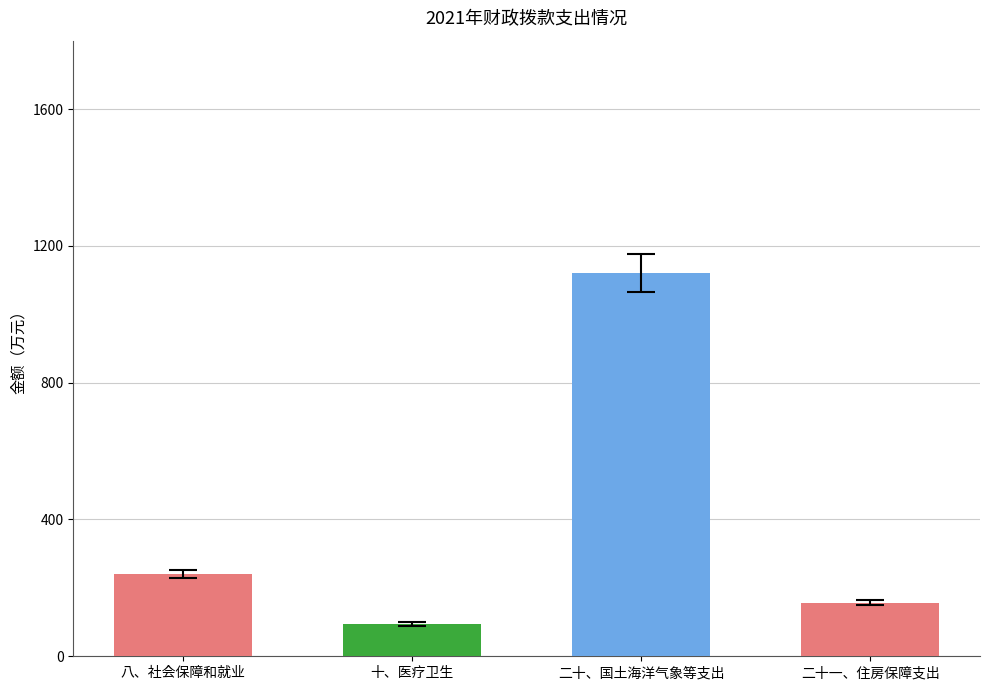

How many bars are there in total?

4